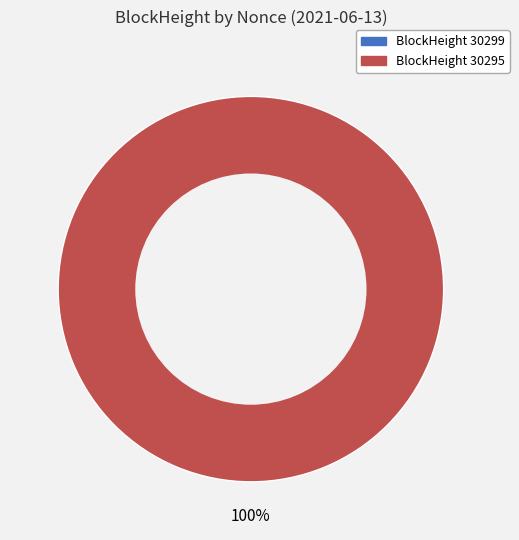

To the nearest percent, what percentage of the pie is 30295?

100%